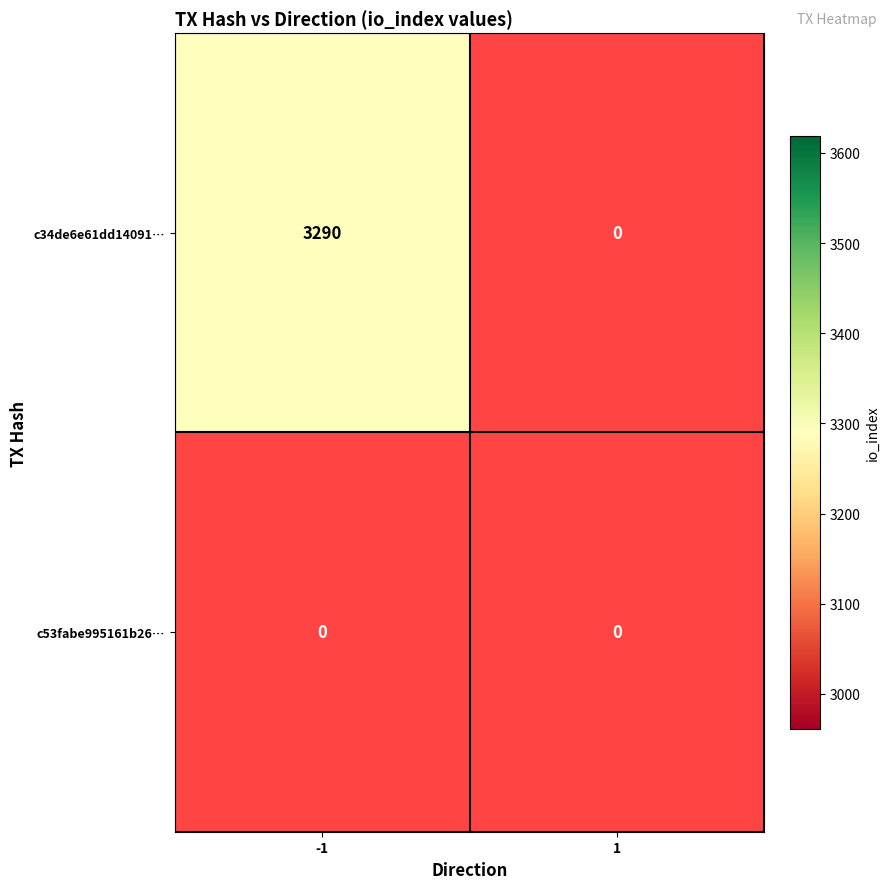

Reading left to right, list all the values displayed in this chart.

c34de6e61dd140918a880042ff2233cb3f6db9f: -1=3290	1=0
c53fabe995161b2602ee2fedc70dbf04d39057c: -1=0	1=0